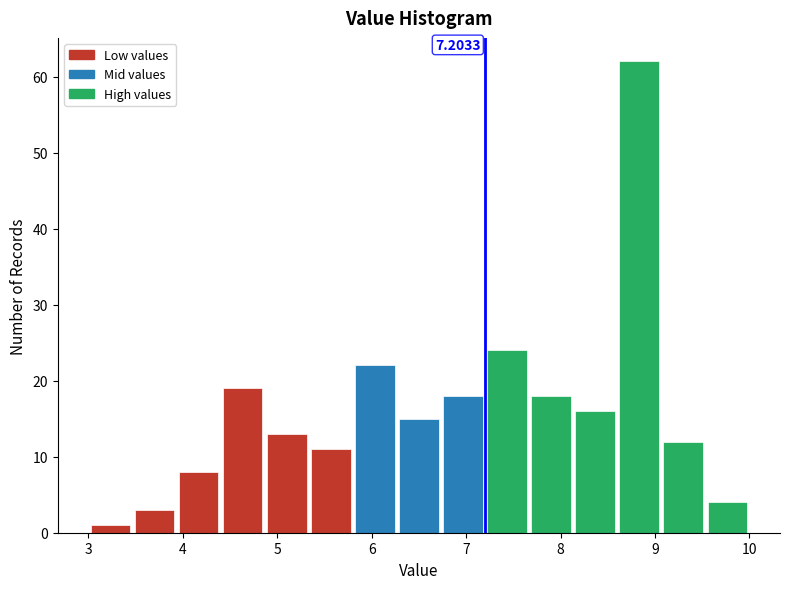

Over which range of the x-axis is the bar tallest?

8.6 to 9.1